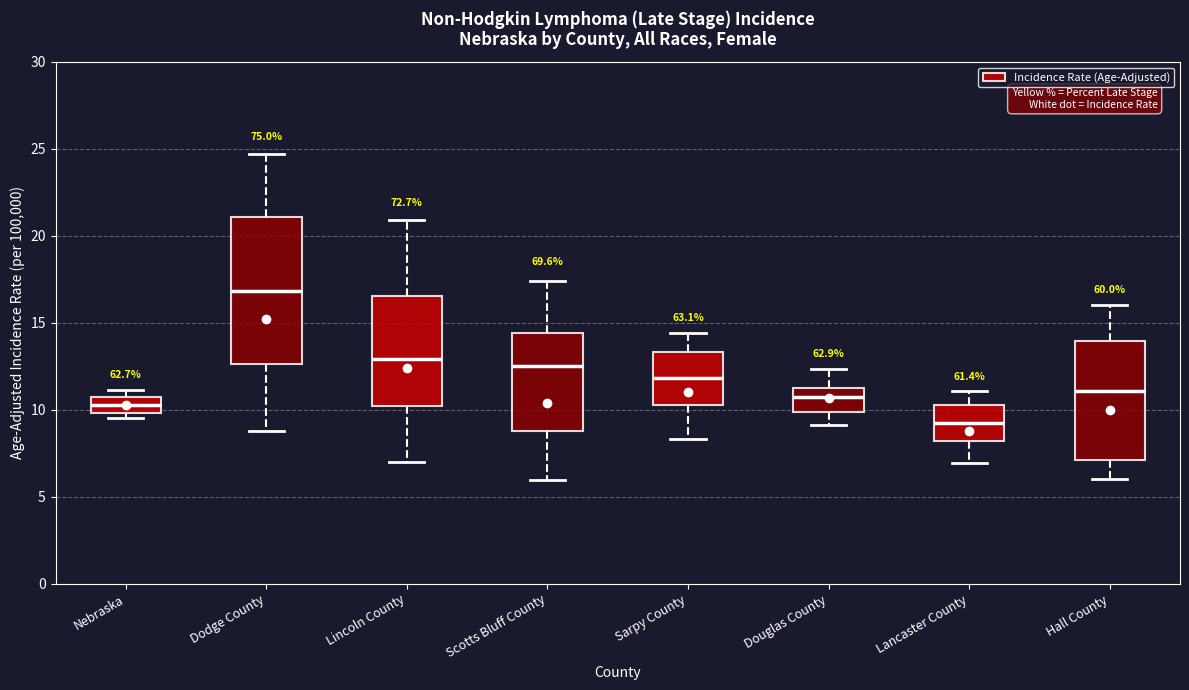

Reading left to right, read every box against the y-axis: the position of its median line, the range the box covers, and the ends of its whiskers. The values are not printed on the chart, so give them approximately, as read against the axis.

Nebraska: median 10.5 (inside the box), box 10.0 to 10.5, whiskers 9.5 to 11.0
Dodge County: median 17.0, box 12.5 to 21.0, whiskers 9.0 to 24.5
Lincoln County: median 13.0, box 10.0 to 16.5, whiskers 7.0 to 21.0
Scotts Bluff County: median 12.5, box 9.0 to 14.5, whiskers 6.0 to 17.5
Sarpy County: median 12.0, box 10.5 to 13.5, whiskers 8.5 to 14.5
Douglas County: median 10.5, box 10.0 to 11.5, whiskers 9.0 to 12.5
Lancaster County: median 9.5, box 8.0 to 10.5, whiskers 7.0 to 11.0
Hall County: median 11.0, box 7.0 to 14.0, whiskers 6.0 to 16.0